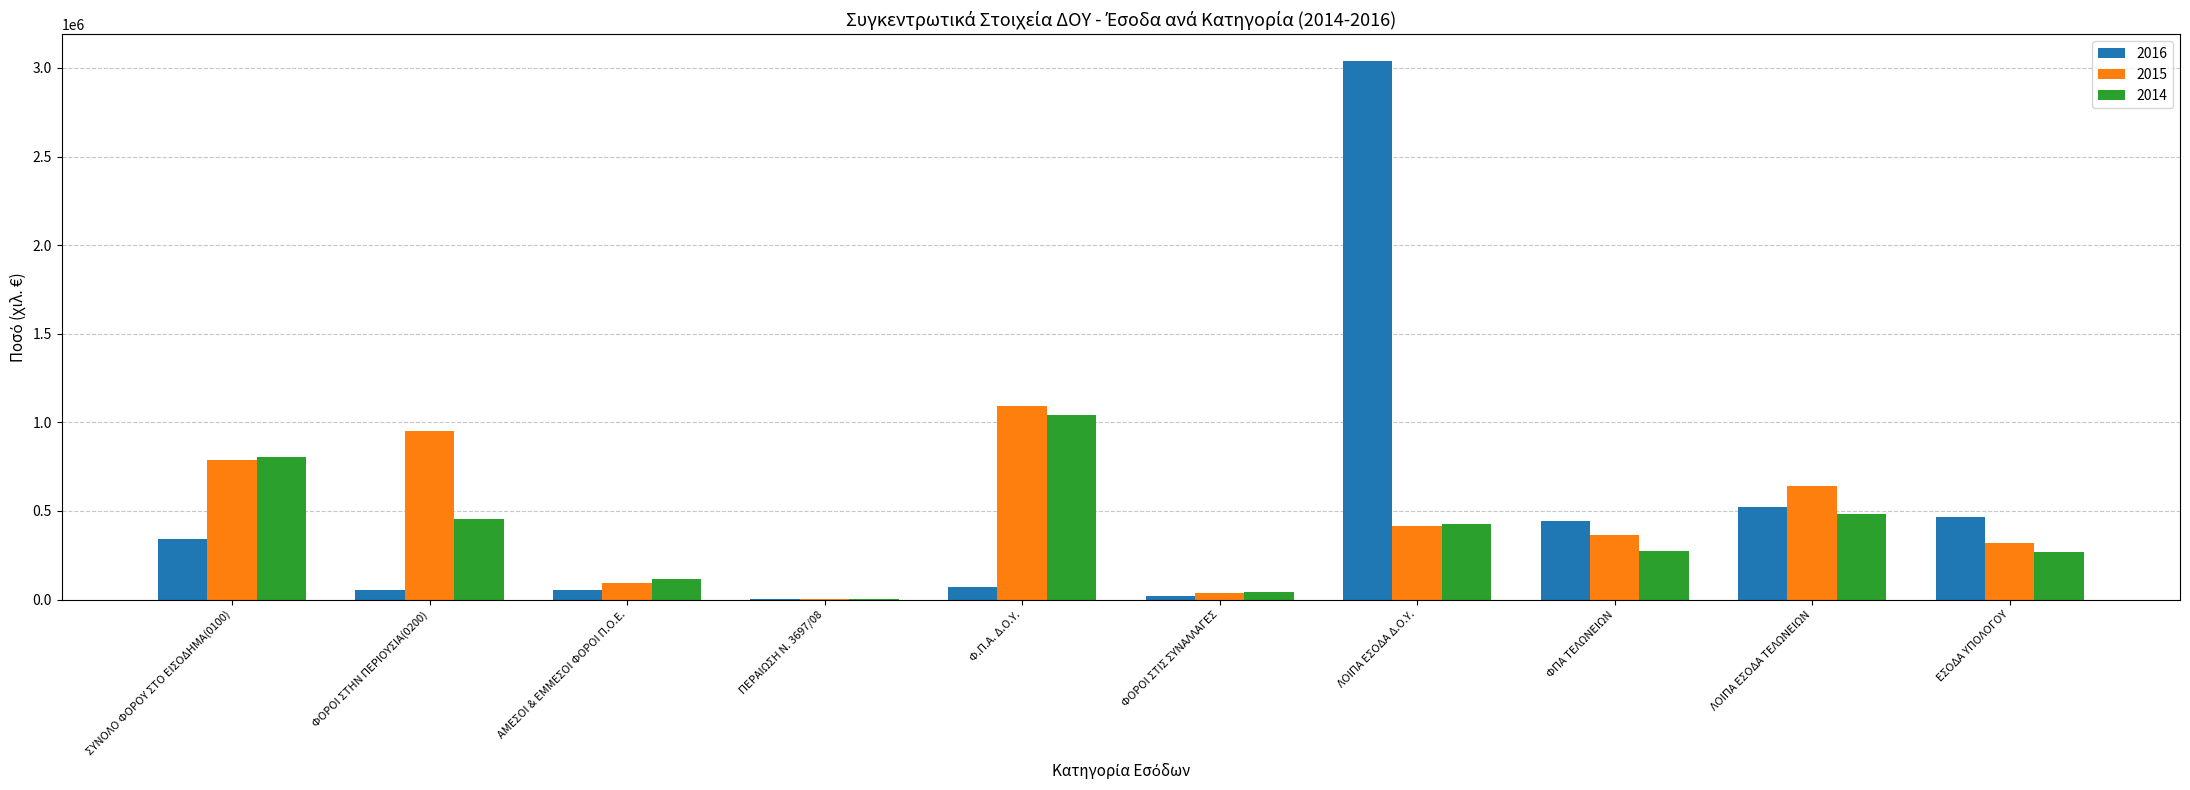

Between ΛΟΙΠΑ ΕΣΟΔΑ Δ.Ο.Υ. and ΛΟΙΠΑ ΕΣΟΔΑ ΤΕΛΩΝΕΙΩΝ, which series saw the biggest shift?

2016